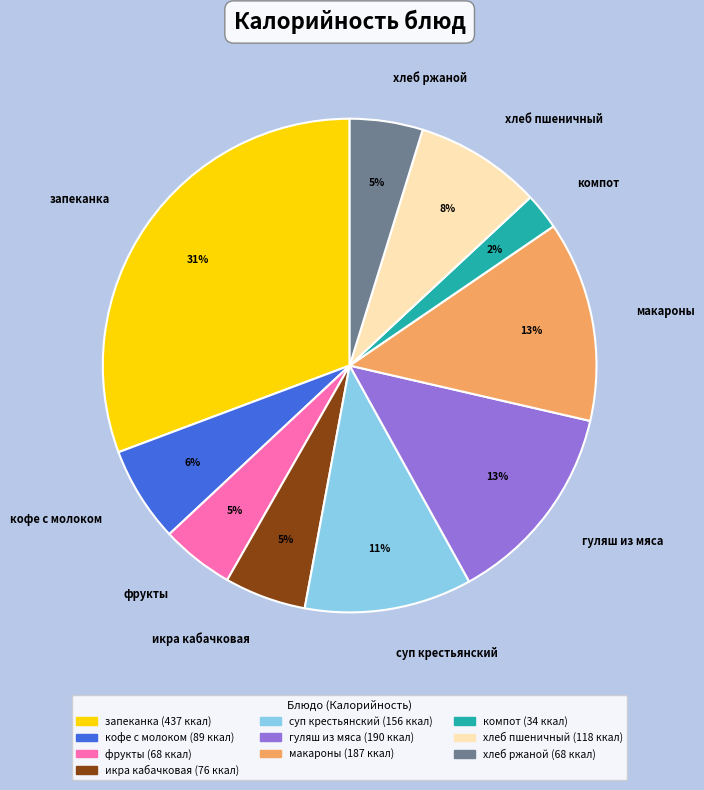

Which has a higher value, макароны or кофе с молоком?

макароны